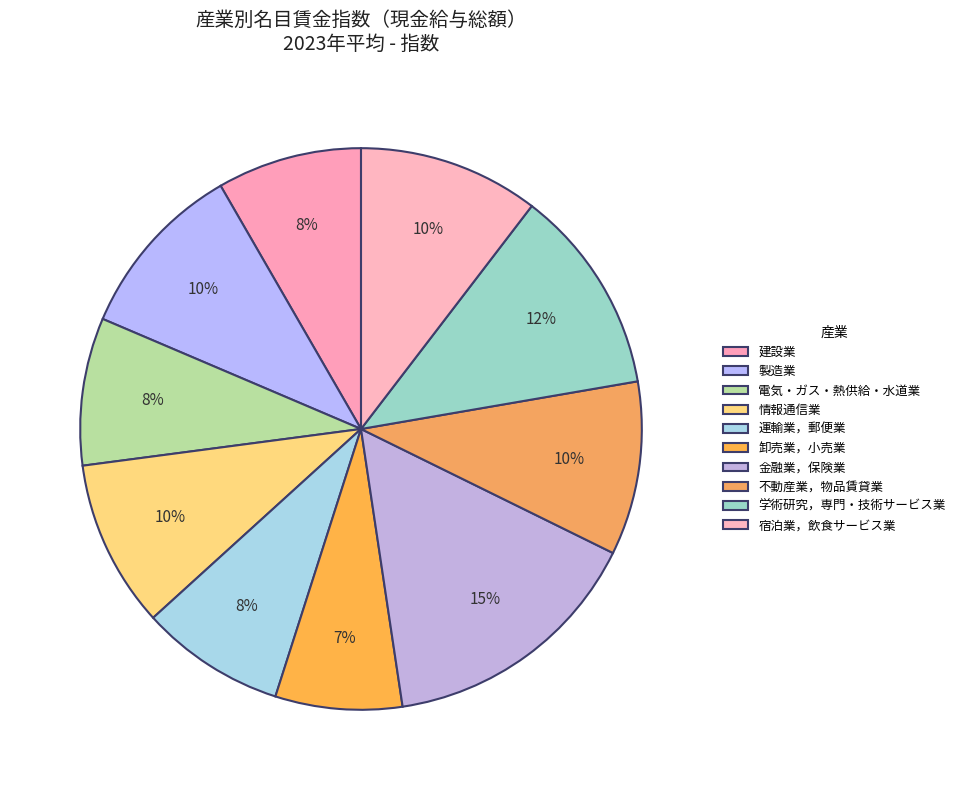

Count the number of slices in the pie.

10